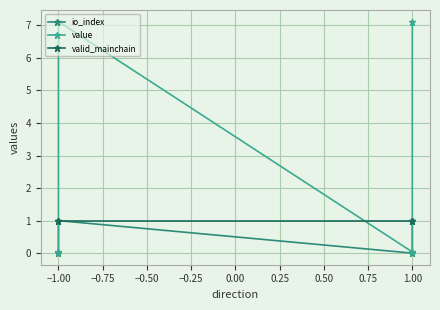

Does the chart display data point markers on the line(s)?

Yes